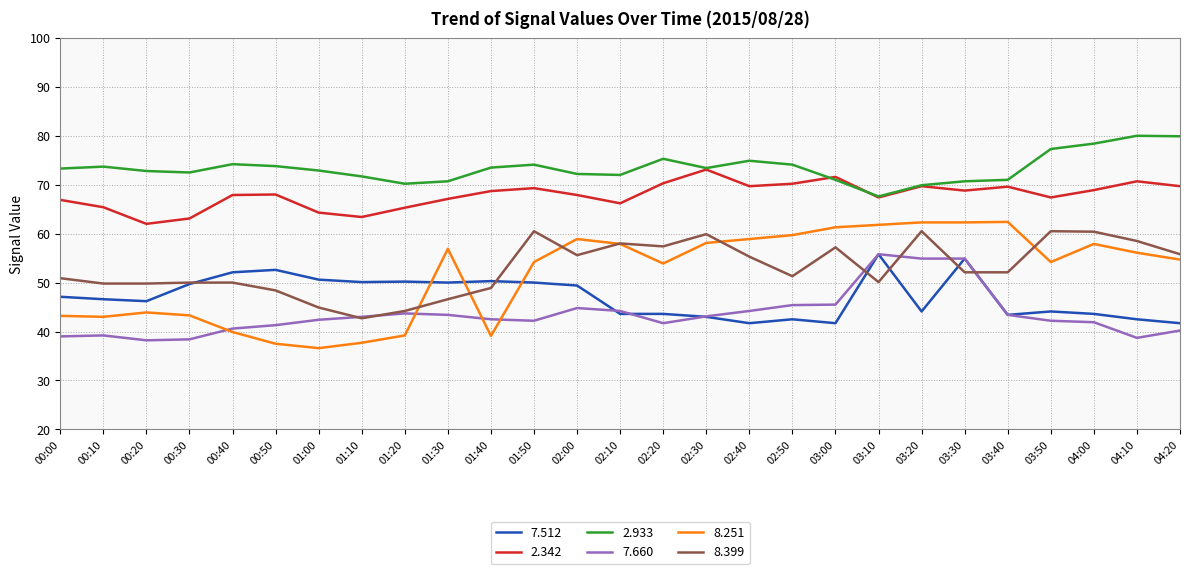

Which series has the largest range (max minus min)?

8.251